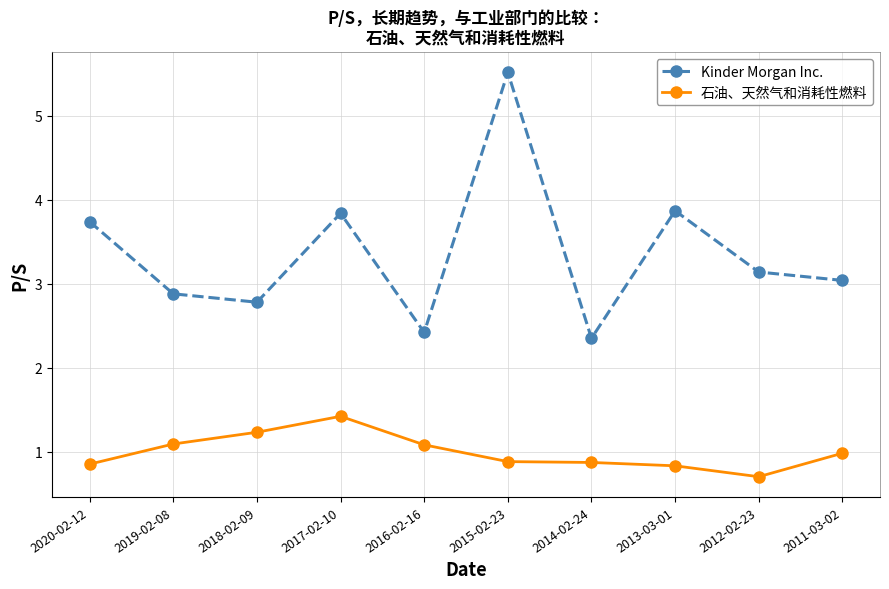

What is the total value across all series at 2014-02-24?

3.2